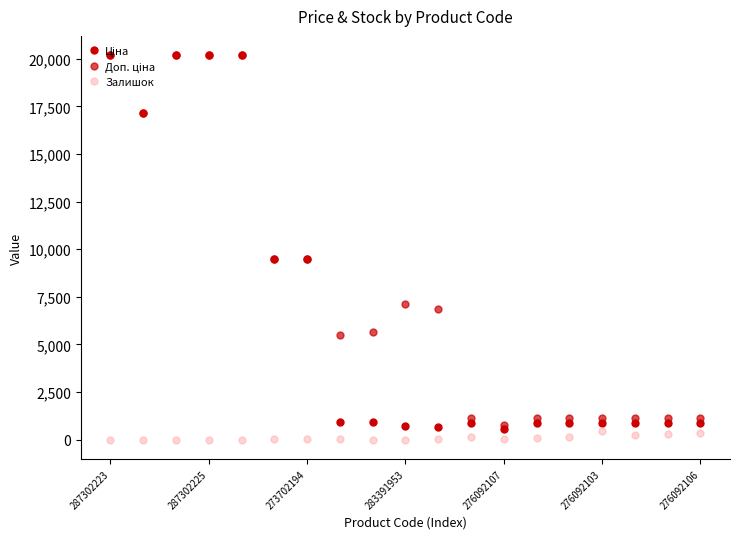

How many lines are shown in the chart?

3